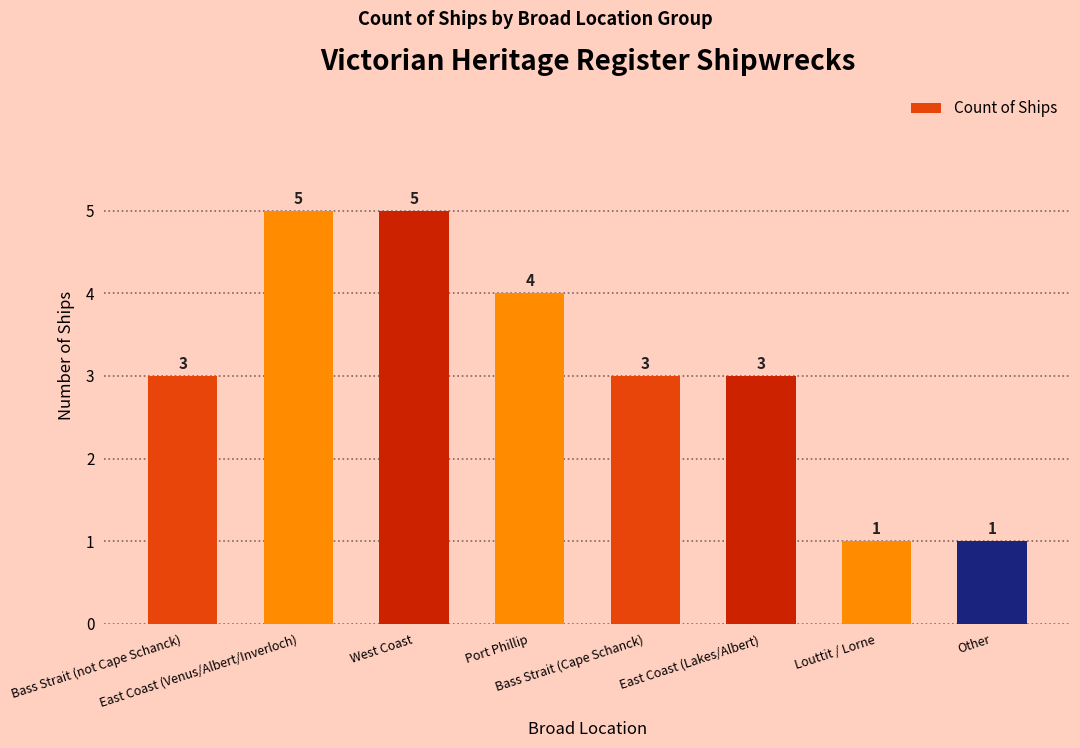

How many values are between 3 and 5?

6